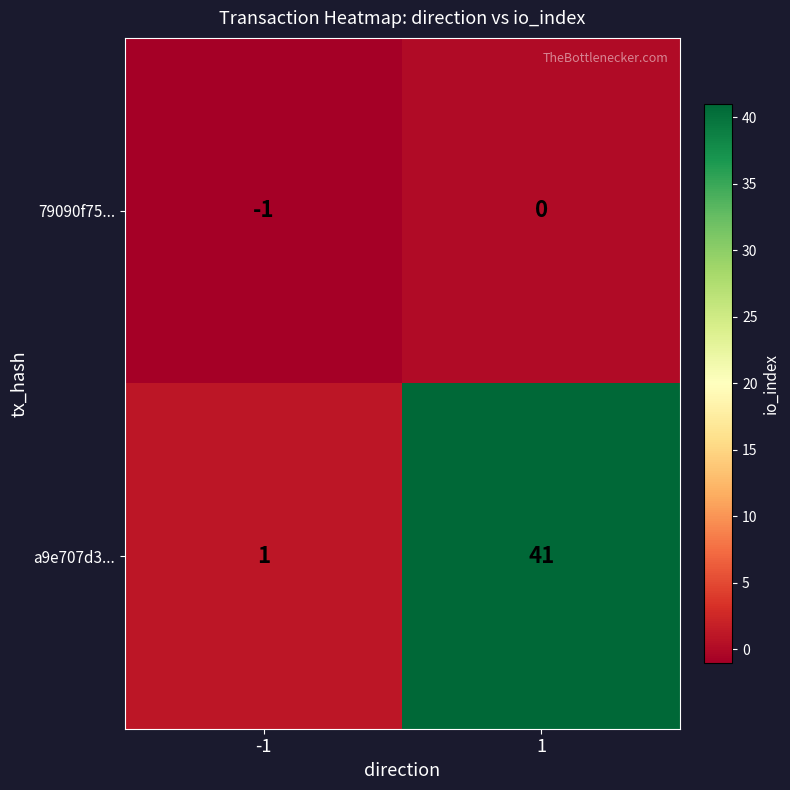

What is the total value across all series at 1?

41